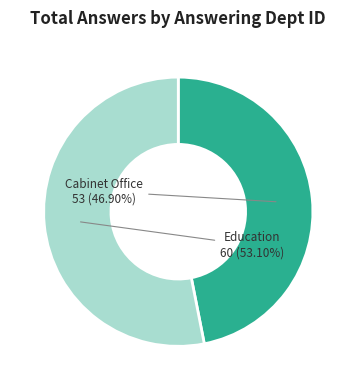

Rank the categories by value from lowest to highest.

Cabinet Office, Education